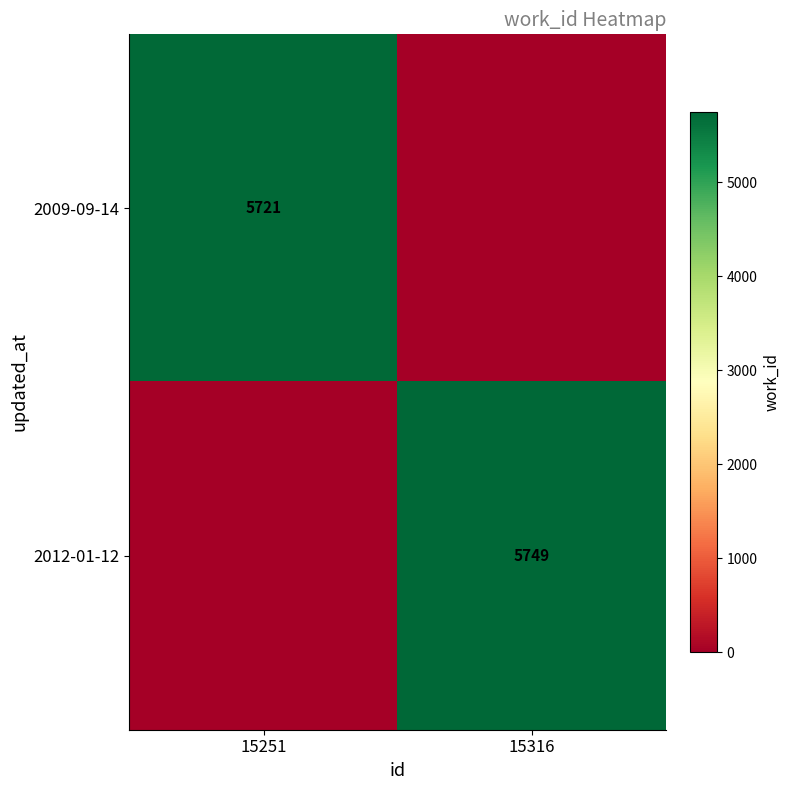

Which category has the highest value across all series?

15316